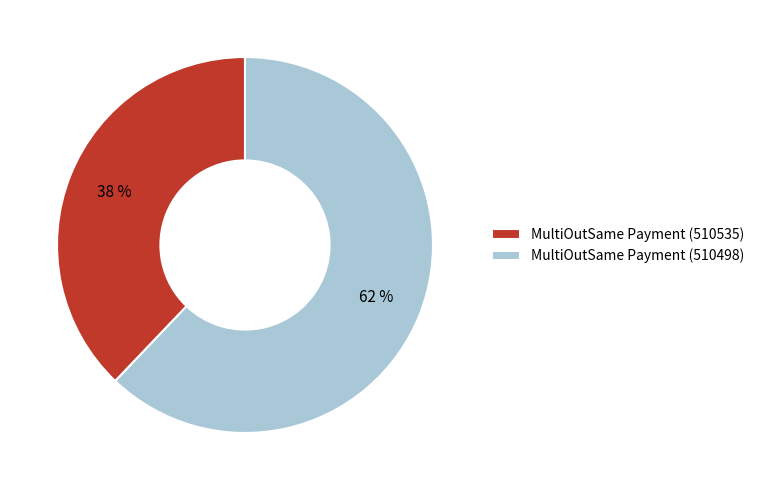

What is the ratio of the value at MultiOutSame Payment (510535) to the value at MultiOutSame Payment (510498)?

0.6